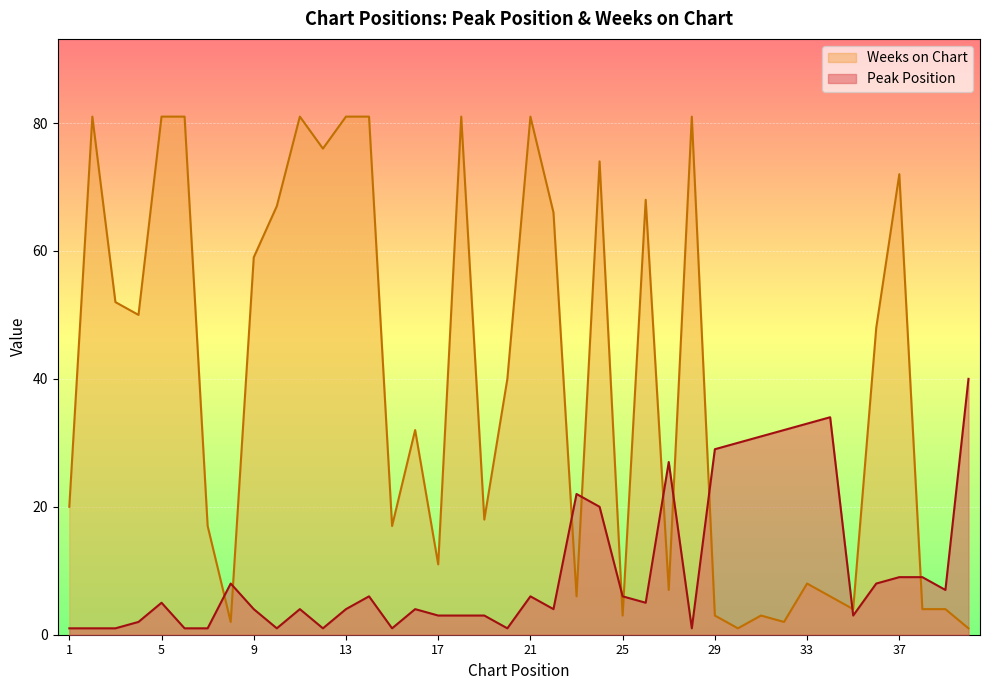

How many data points does each series have?

40